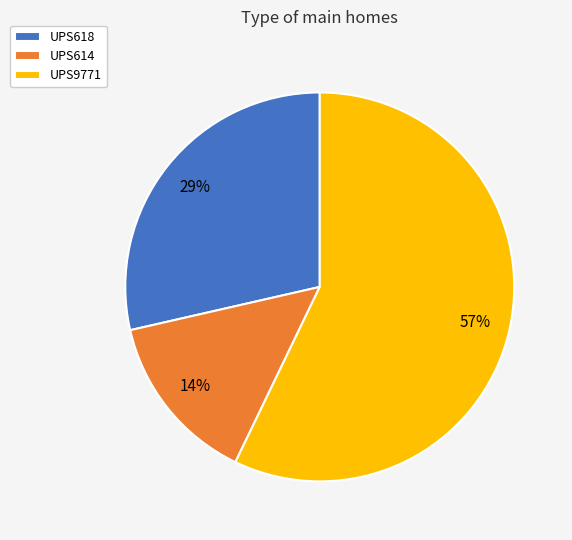

How many segments does this pie chart have?

3